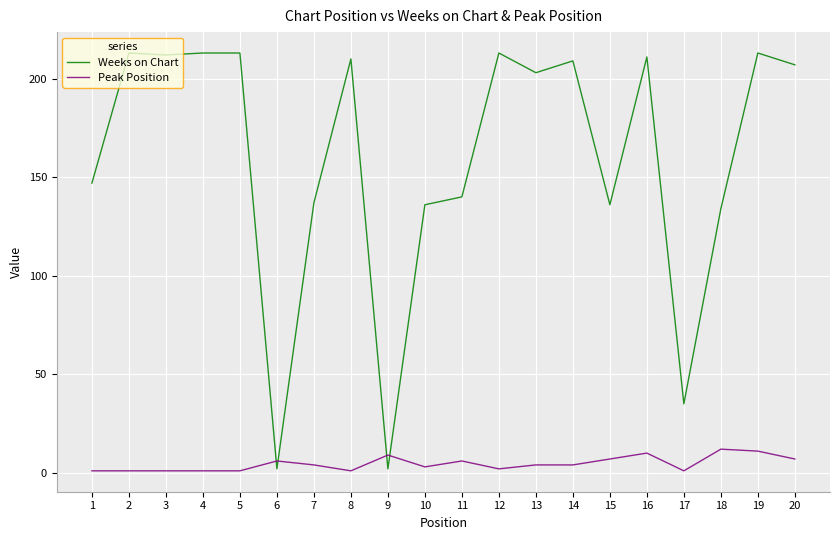

True or false: Weeks on Chart and Peak Position intersect in this chart.

True